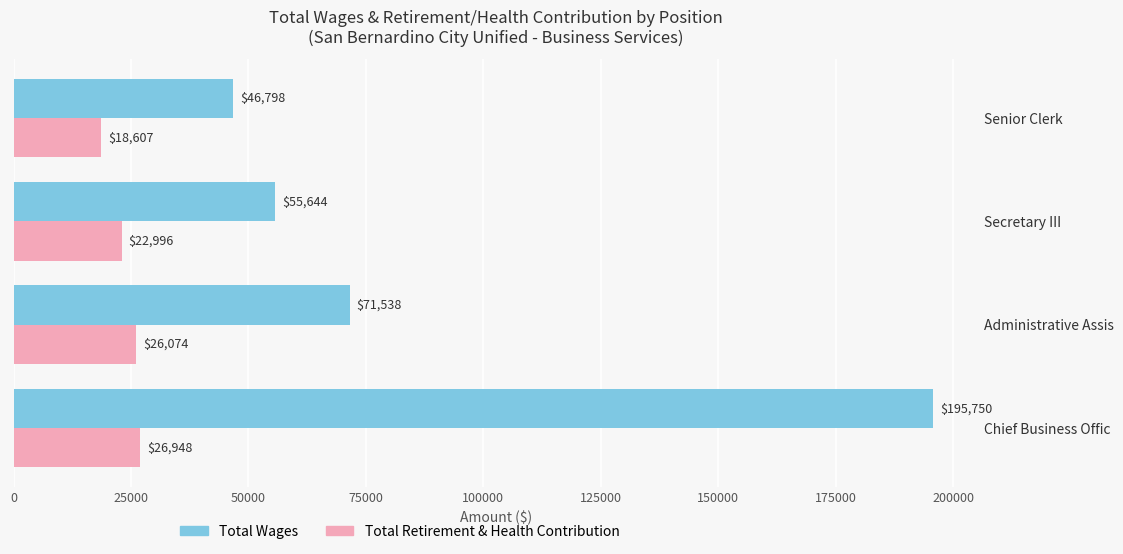

Count the number of data series in this chart.

2